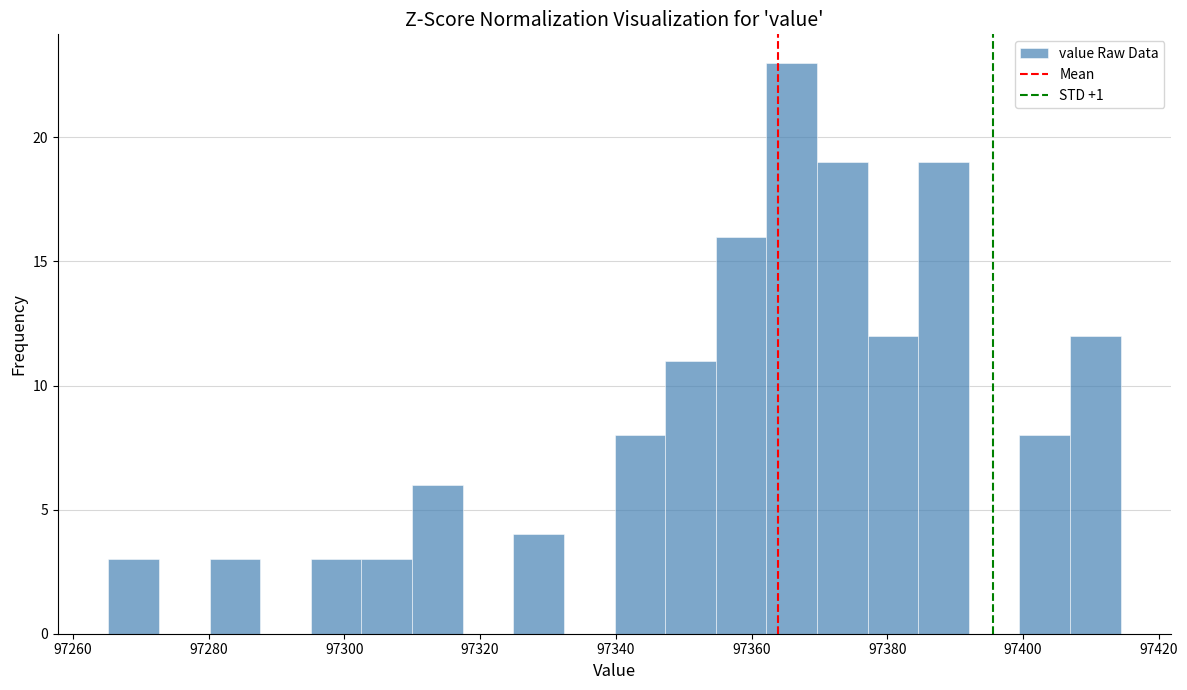

Read against the x-axis, roughly where is the centre of the tallest bar?

97366